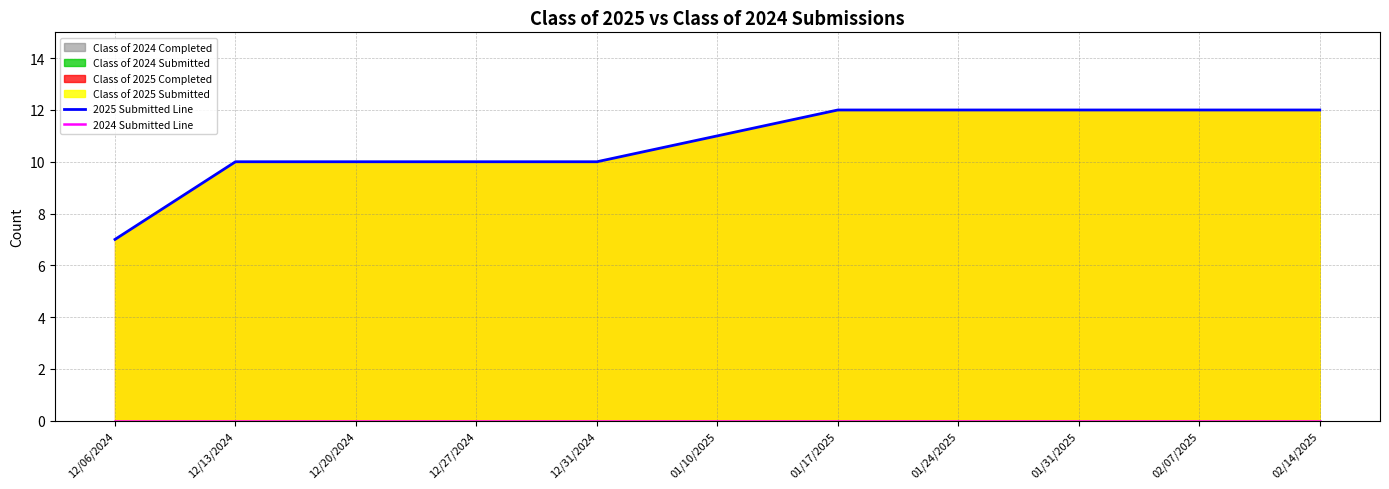

True or false: 2024 Submitted Line has a value of 0 at 01/10/2025.

True